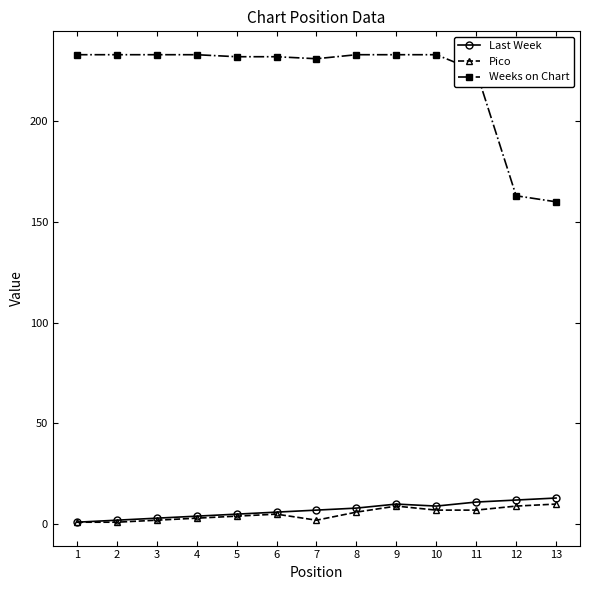

True or false: Weeks on Chart and Pico cross at least once.

False